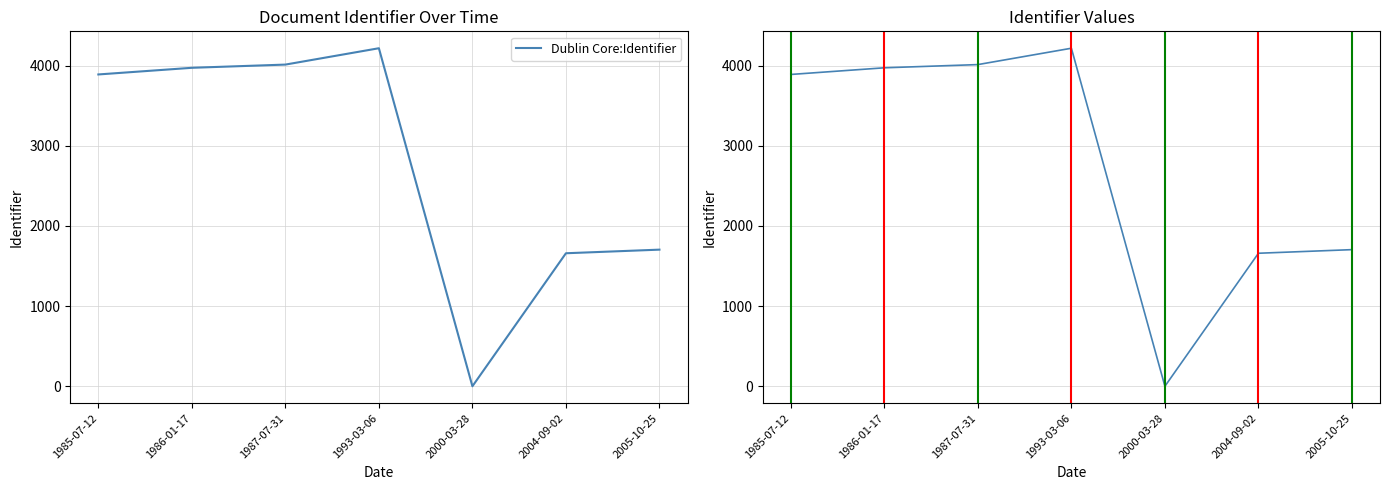

What is the greatest value displayed?

4216